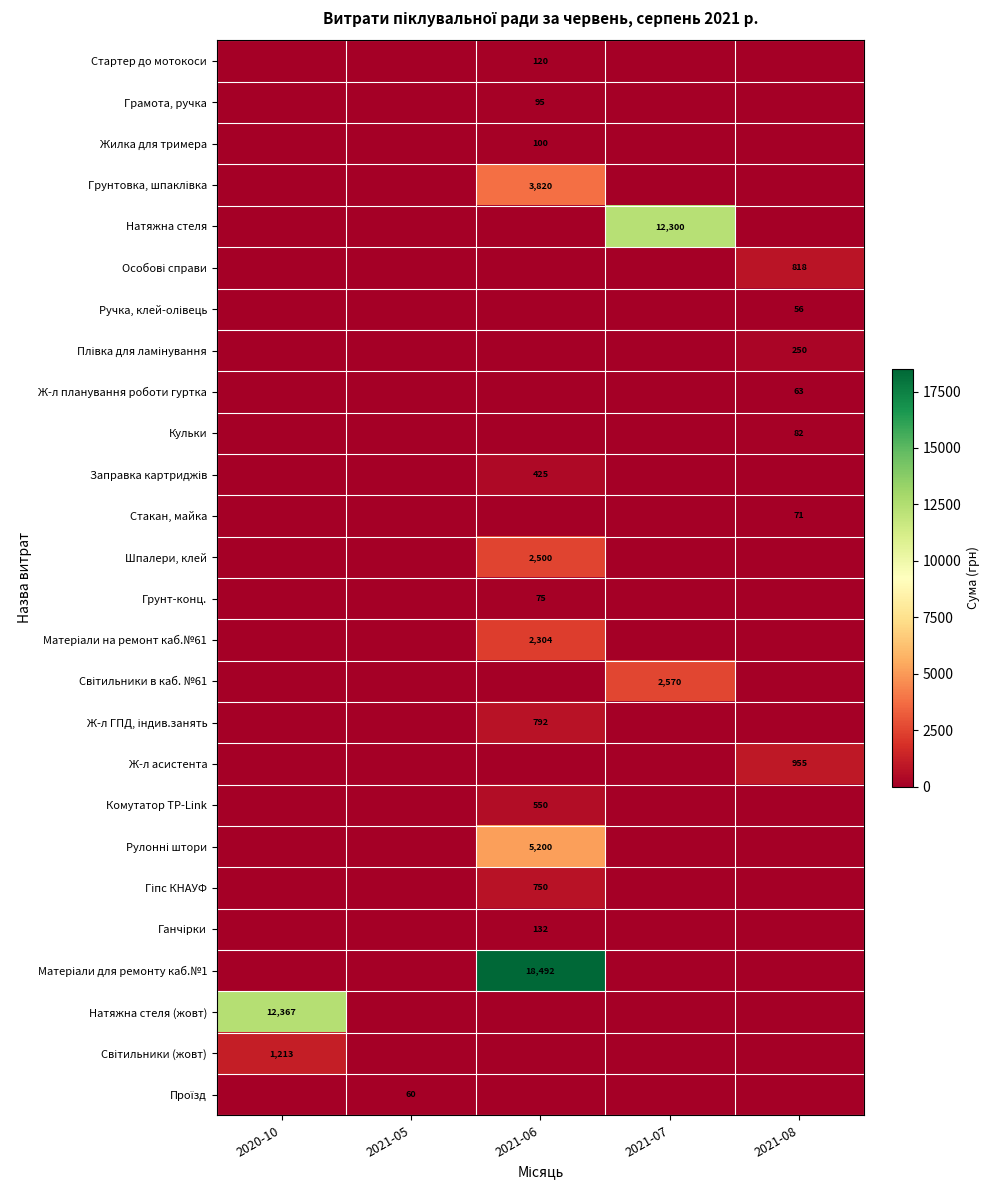

True or false: Жилка для тримера has a value of 169 at 2021-06.

False